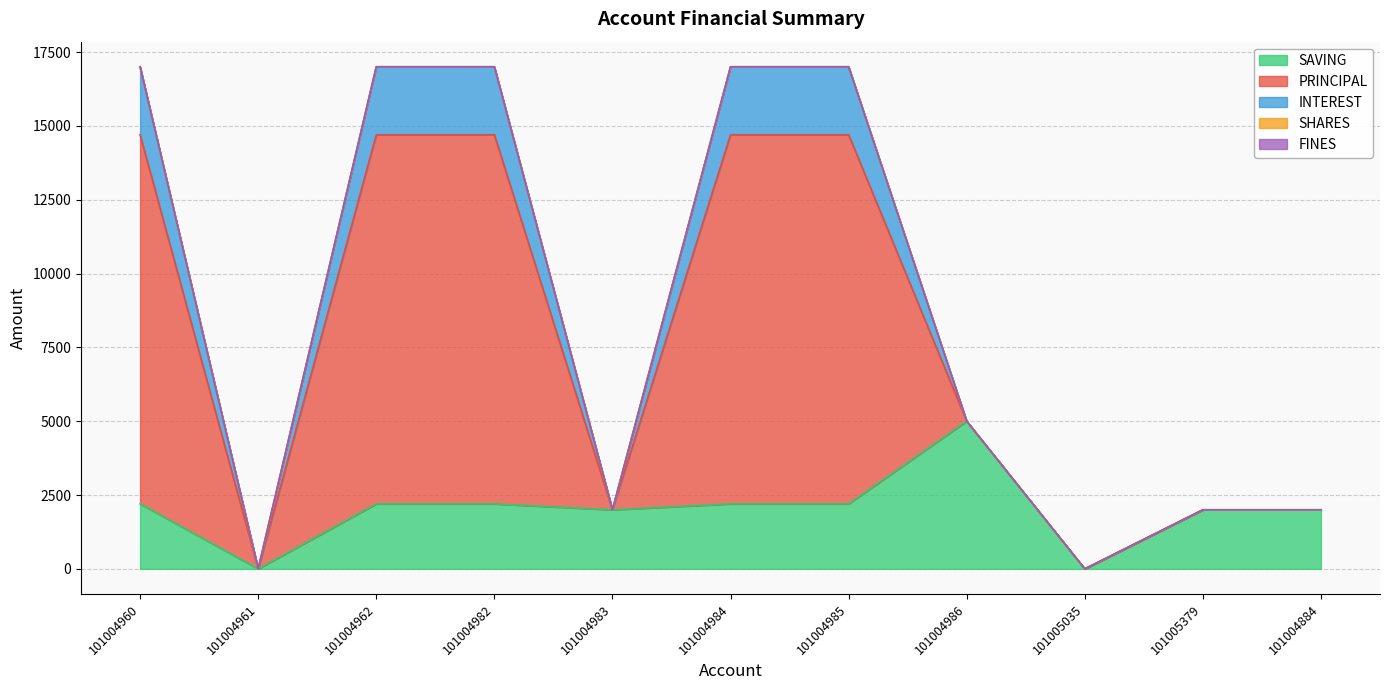

What is the label of the 6th point from the left?

101004984